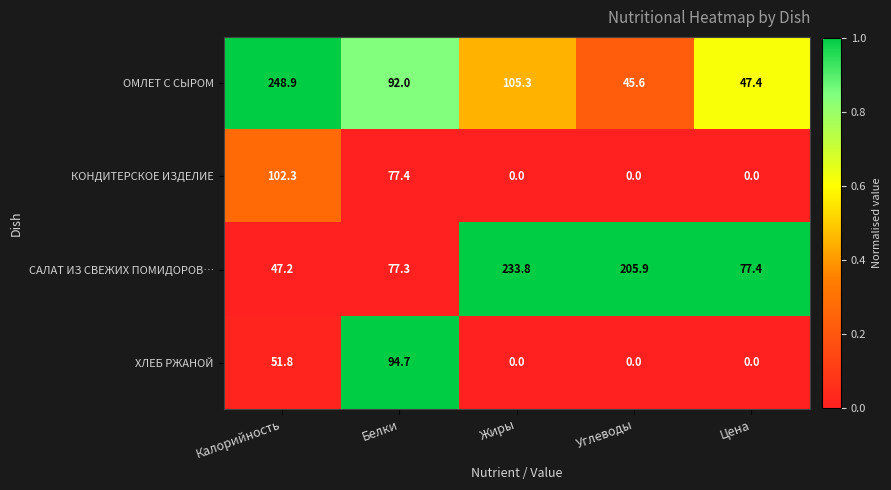

Which series has the largest total across all categories?

САЛАТ ИЗ СВЕЖИХ ПОМИДОРОВ…